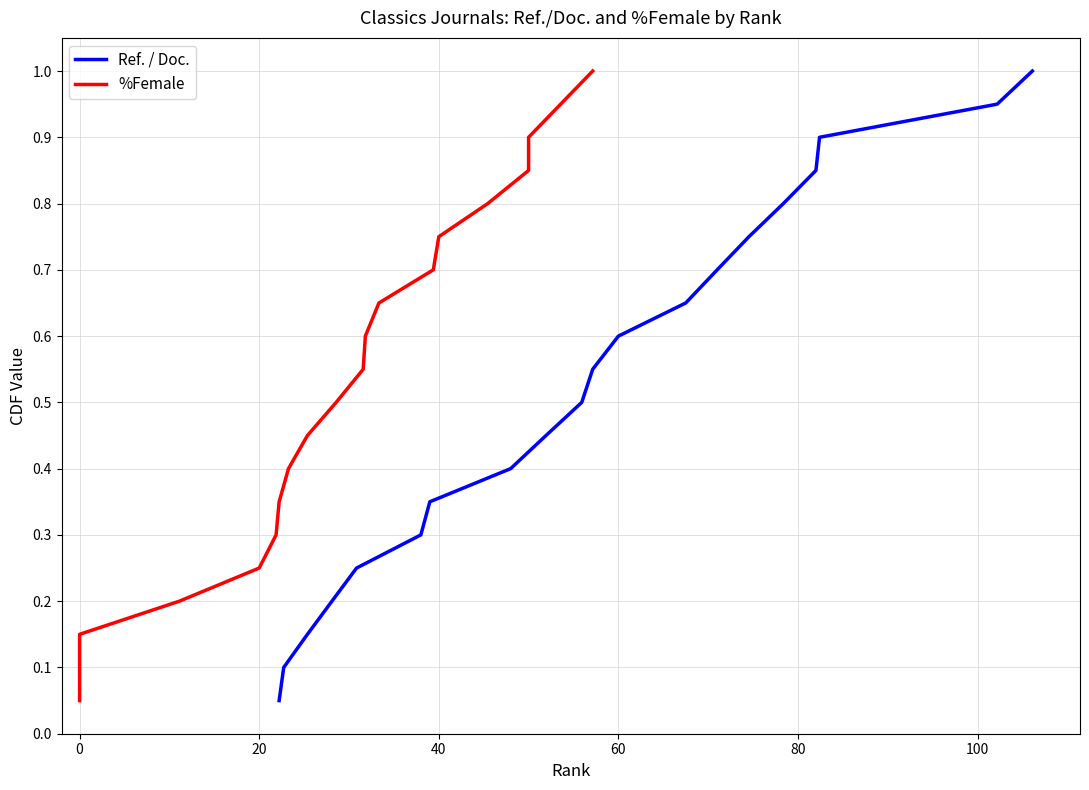

True or false: %Female has more than 0 interior local peaks.

False